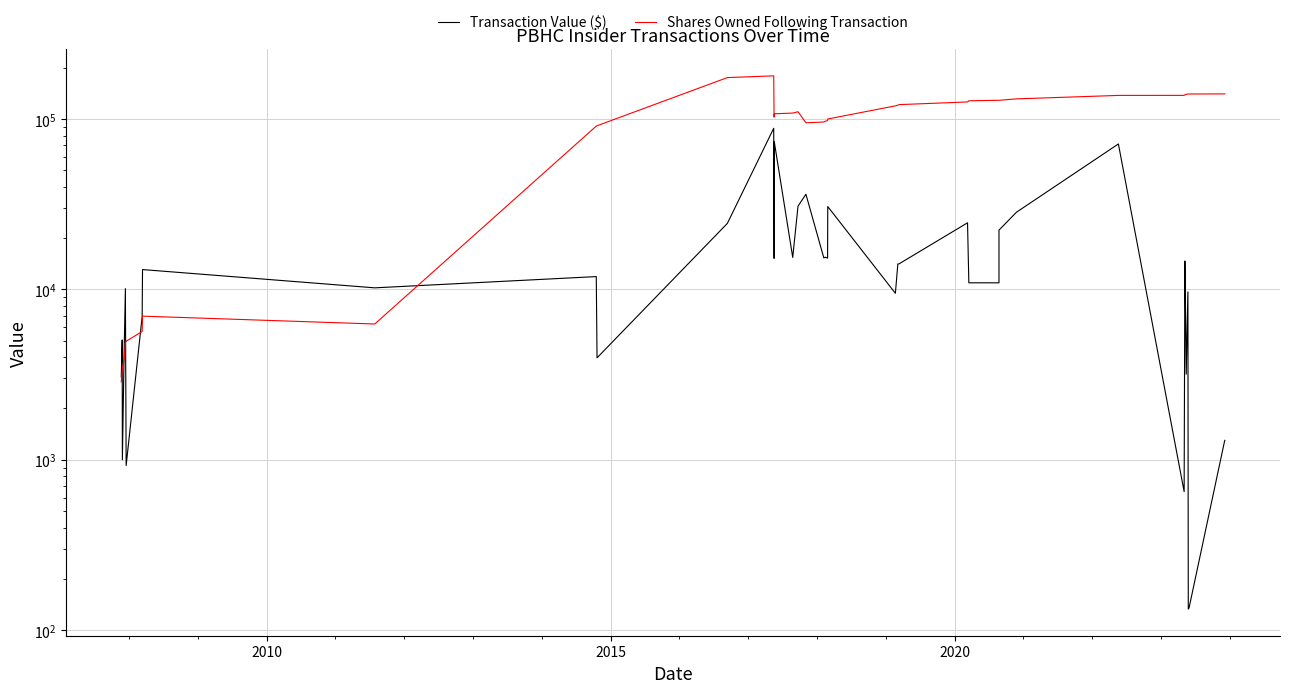

Reading left to right, extract all data points from this chart.

Transaction Value ($): 3060	5050	1000	4084	10100	925	6930	13070	10210	11887	3965	24397	88194	15199	73500	15400	30780	36167	15310	15450	15260	30620	9485	14100	14110	24587	10928	10928	22273	28375	71357	650	14679	6470	3180	9660	133	135	1292	1300
Shares Owned Following Transaction: 2864	3364	3464	3864	4864	4964	5657	6964	6264	90847	91252	174967	179167	102517	107317	108317	110317	95000	96000	97000	98000	100000	119403	120403	121403	125903	127903	128736	128736	131236	137523	137573	138700	139200	139450	140200	140210	140220	140320	140420